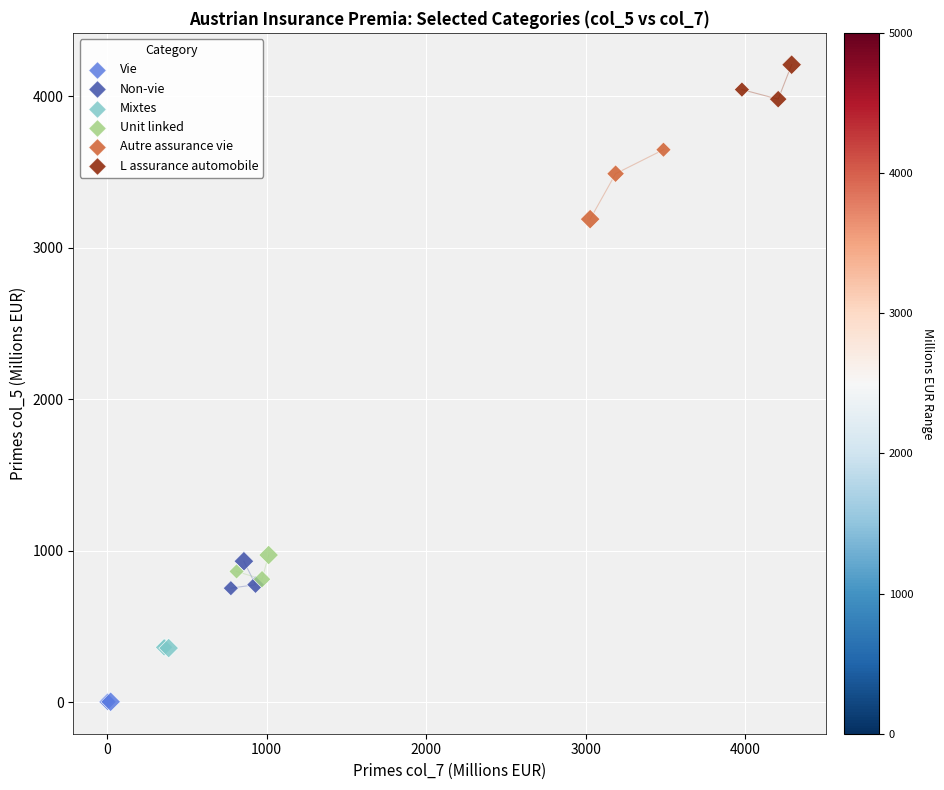

What are all the series names shown in the legend?

Vie, Non-vie, Mixtes, Unit linked, Autre assurance vie, L assurance automobile